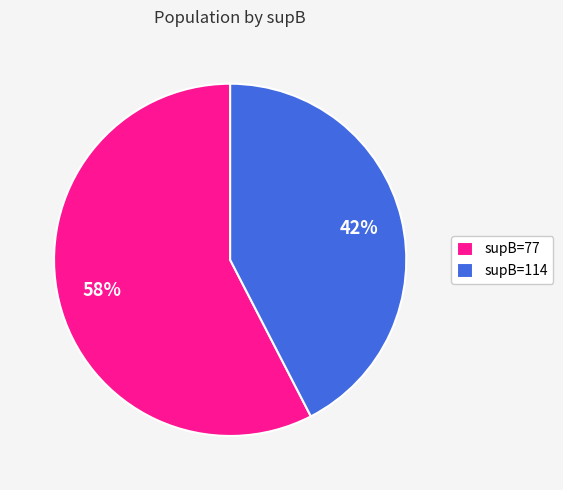

To the nearest percent, what is the average slice percentage?

50%